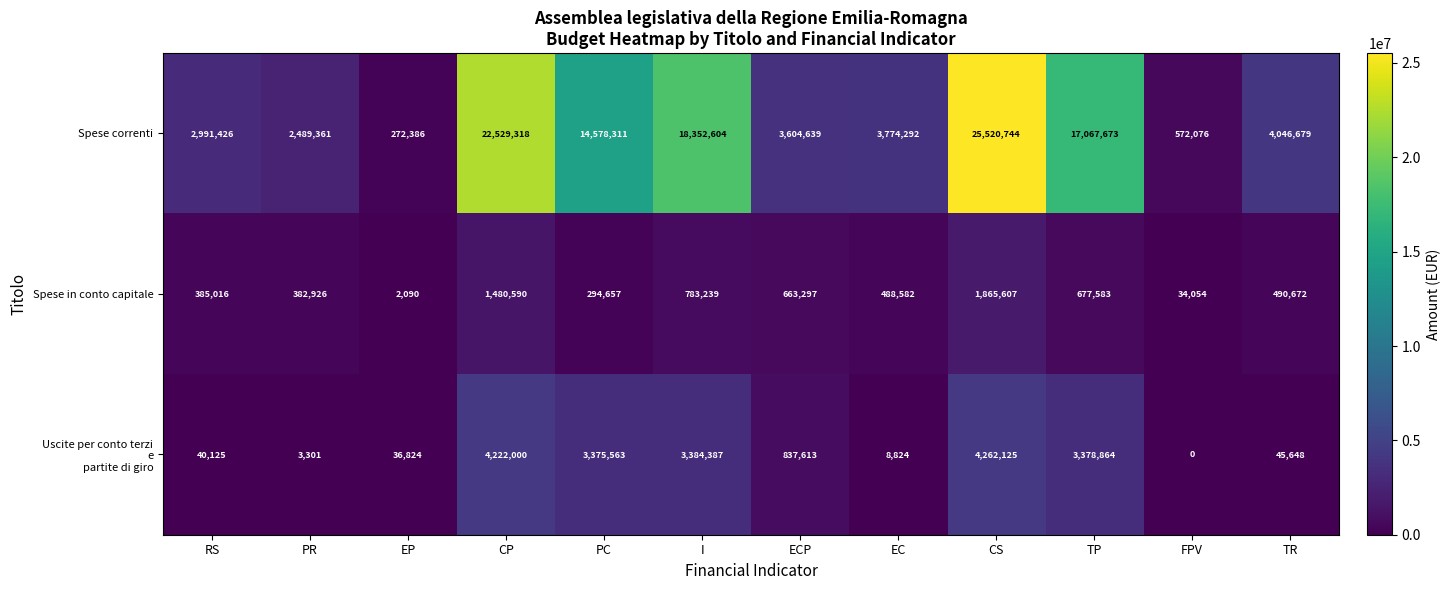

What is the sum of the Spese correnti values at PC and I?

32930915